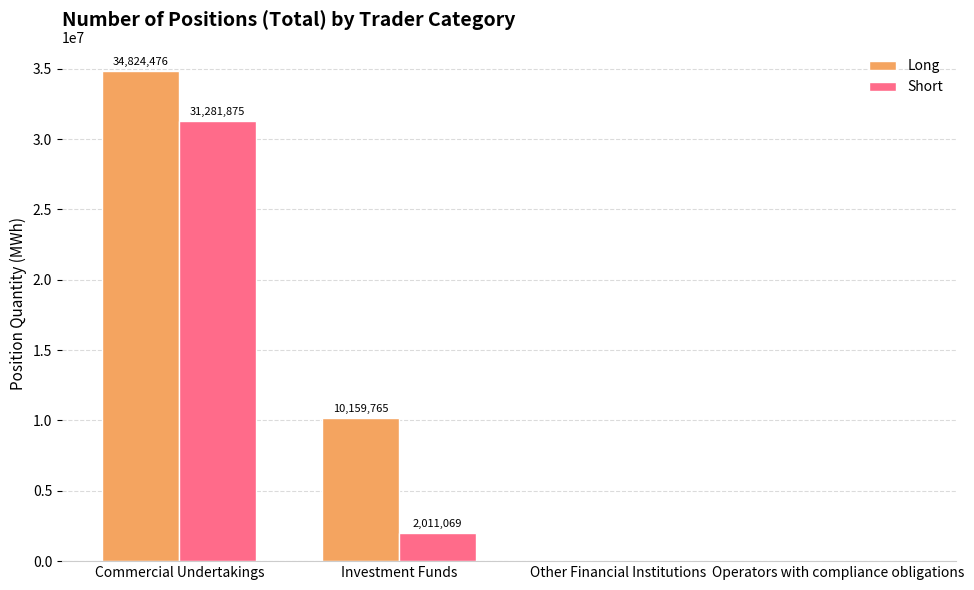

True or false: Long has a value of 10159765 at Investment Funds.

True